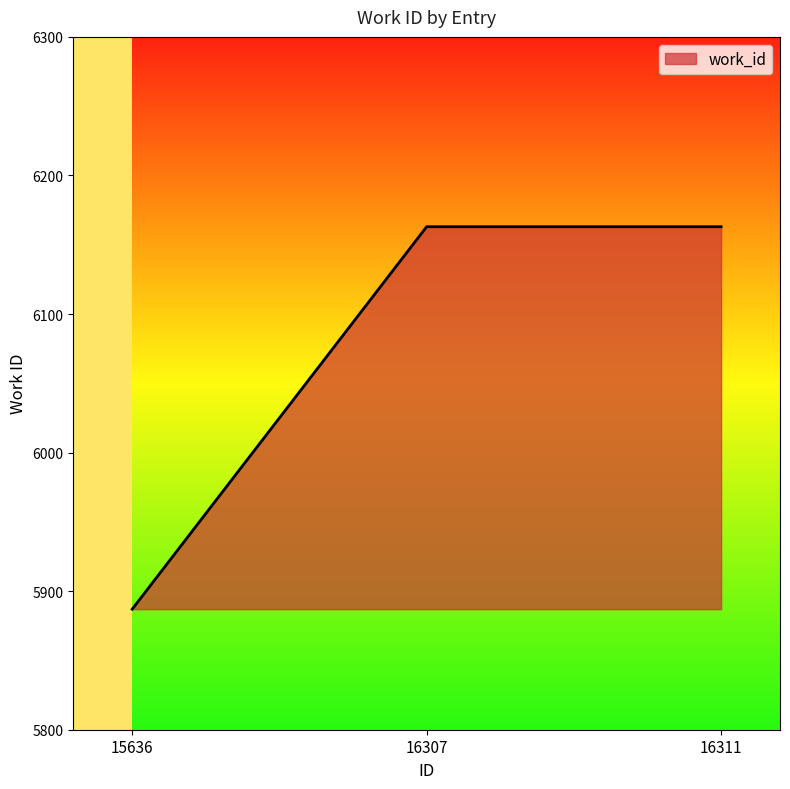

At which category does the chart reach its minimum across all series?

15636